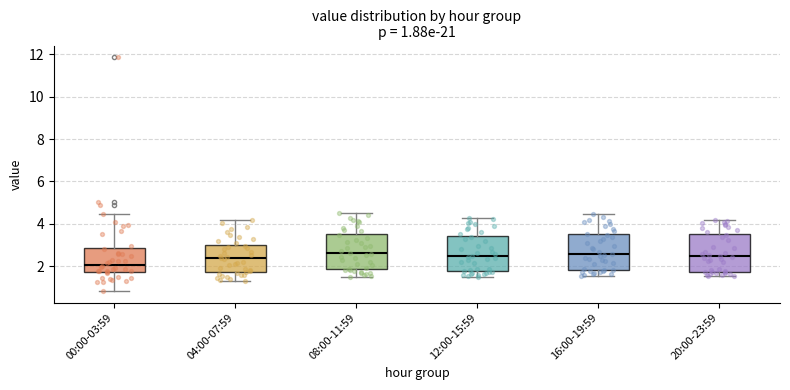

Which box has the lowest median line?

00:00-03:59